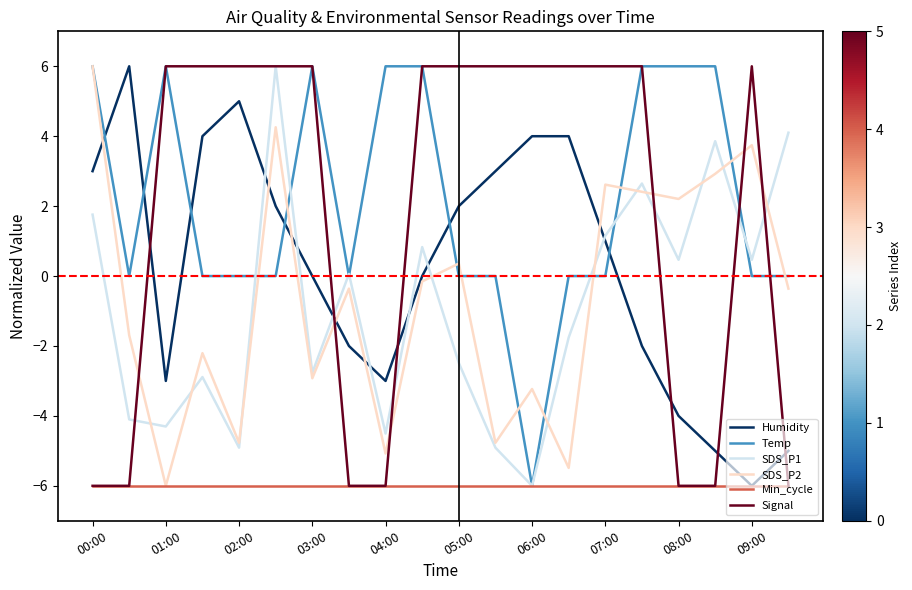

How many categories are shown in the chart?

20